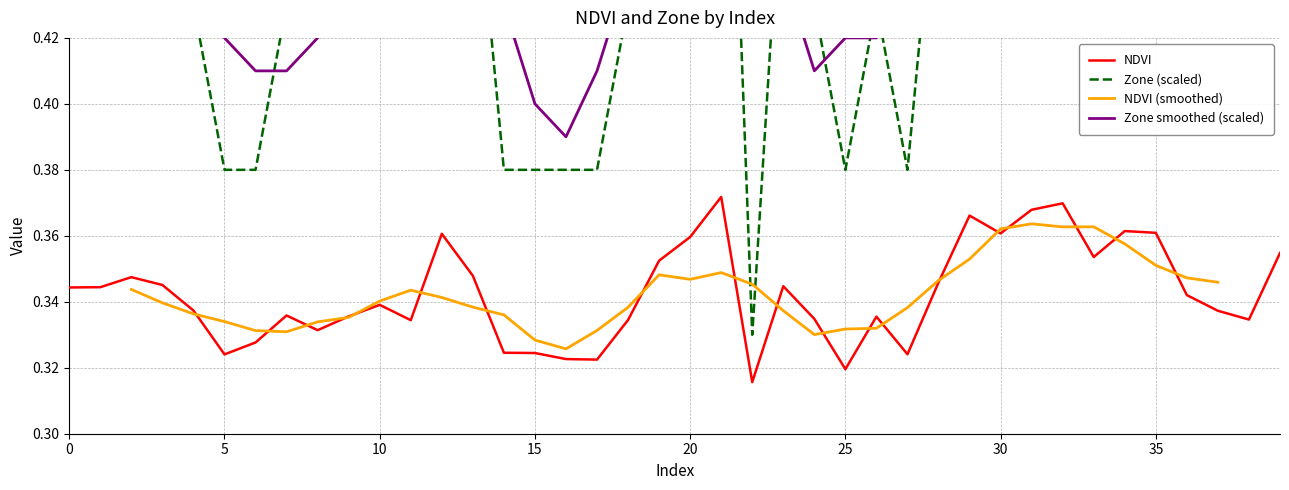

Does the chart display data point markers on the line(s)?

No